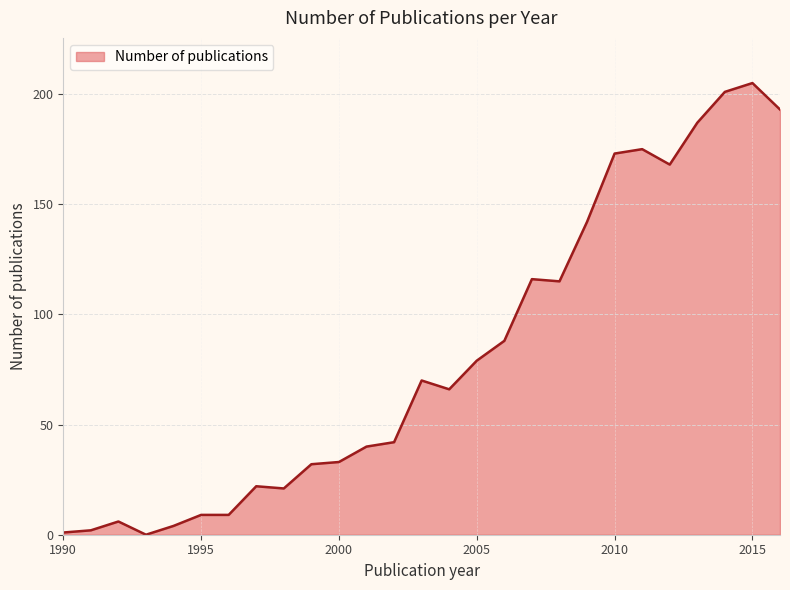

What is the greatest value displayed?

205